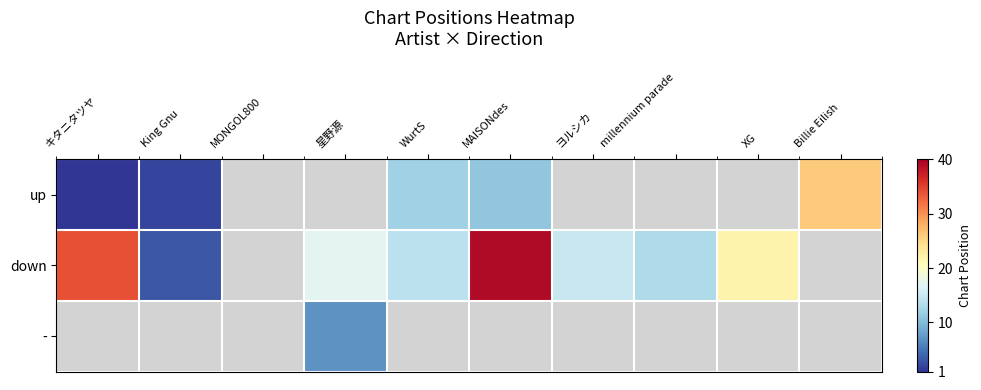

What is the minimum value for up?

1.0